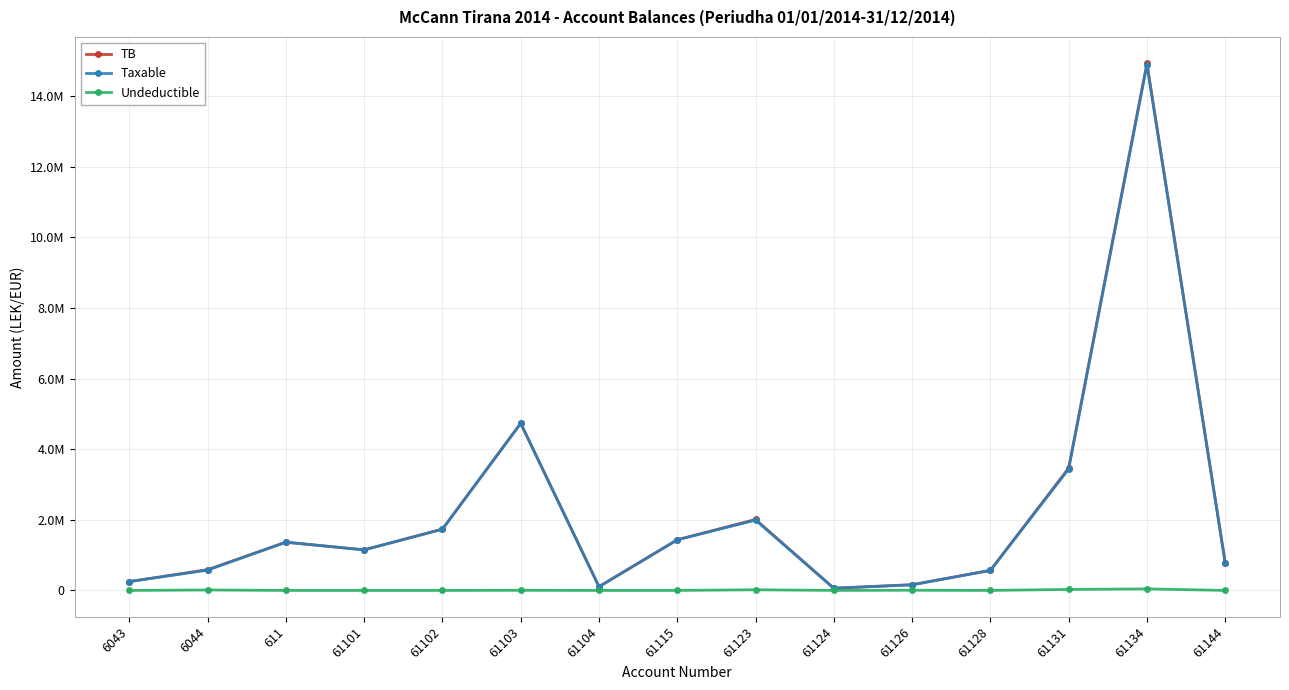

Reading right to left, transcribe all the data shown in this chart.

TB: 61144=779642.1	61134=14931158.8	61131=3465988.5	61128=567460.5	61126=163090.0	61124=61813.2	61123=2010362.2	61115=1434003.2	61104=105900.0	61103=4735066.9	61102=1735151.5	61101=1149043.7	611=1366068.5	6044=588118.9	6043=250227.1
Taxable: 61144=779642.1	61134=14887859.8	61131=3437988.5	61128=567460.5	61126=157990.0	61124=61813.2	61123=1991862.2	61115=1433753.2	61104=105900.0	61103=4731146.9	61102=1735151.5	61101=1149043.7	611=1366068.5	6044=575296.9	6043=250227.1
Undeductible: 61144=0.0	61134=43299.0	61131=28000.0	61128=0.0	61126=5100.0	61124=0.0	61123=18500.0	61115=250.0	61104=0.0	61103=3920.0	61102=0.0	61101=0.0	611=0.0	6044=12822.0	6043=0.0